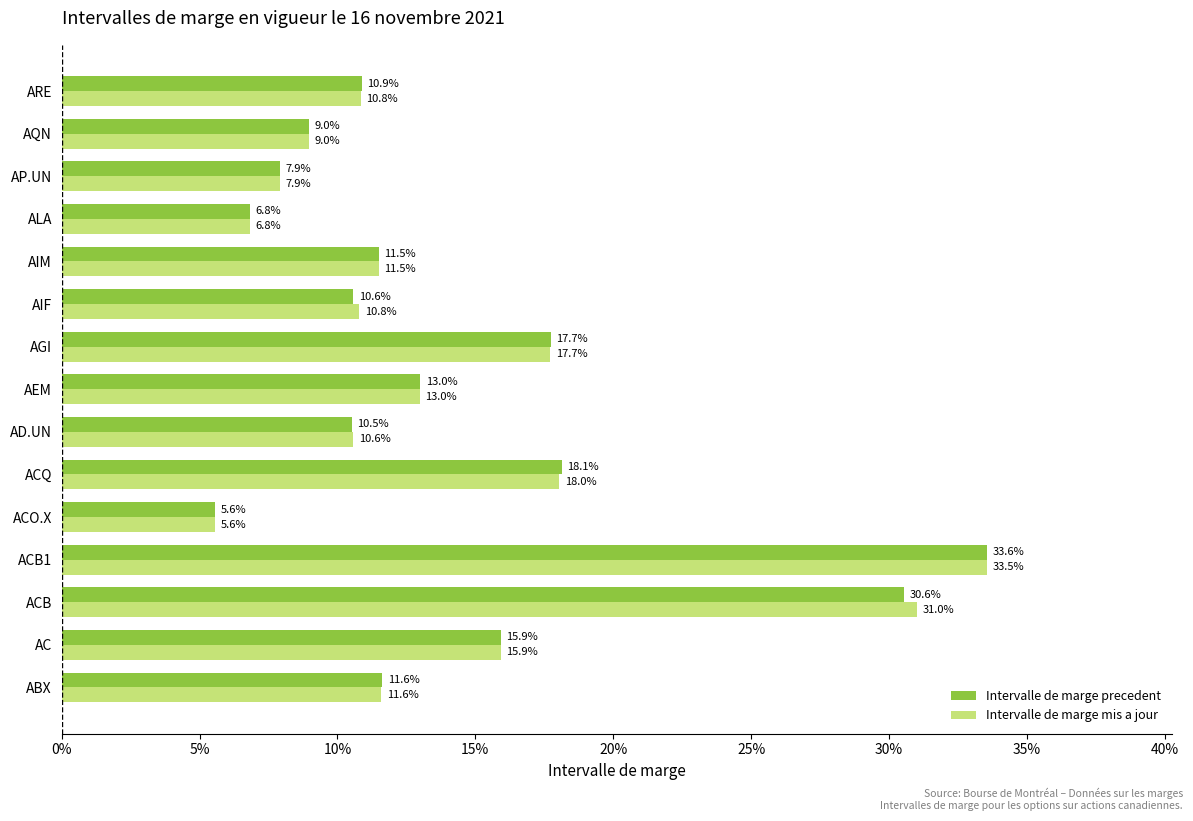

Which series has the widest spread of values?

Intervalle de marge precedent